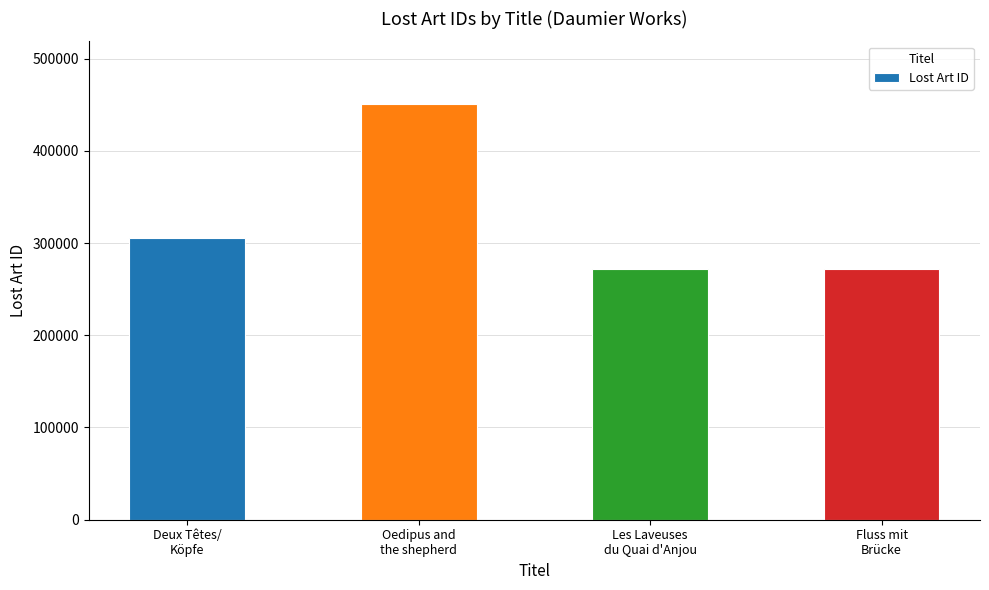

What is the sum of the values at Les Laveuses
du Quai d'Anjou and Oedipus and
the shepherd?

722865